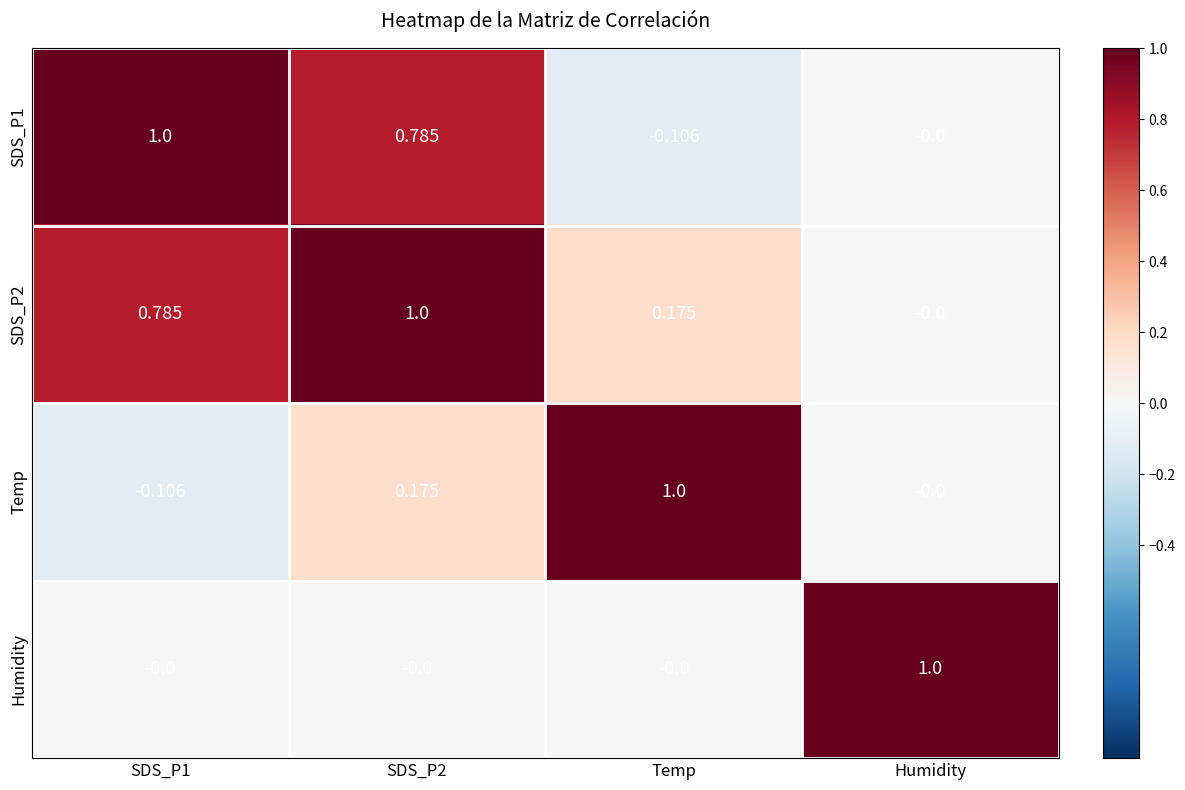

At which label does Temp reach its peak?

Temp